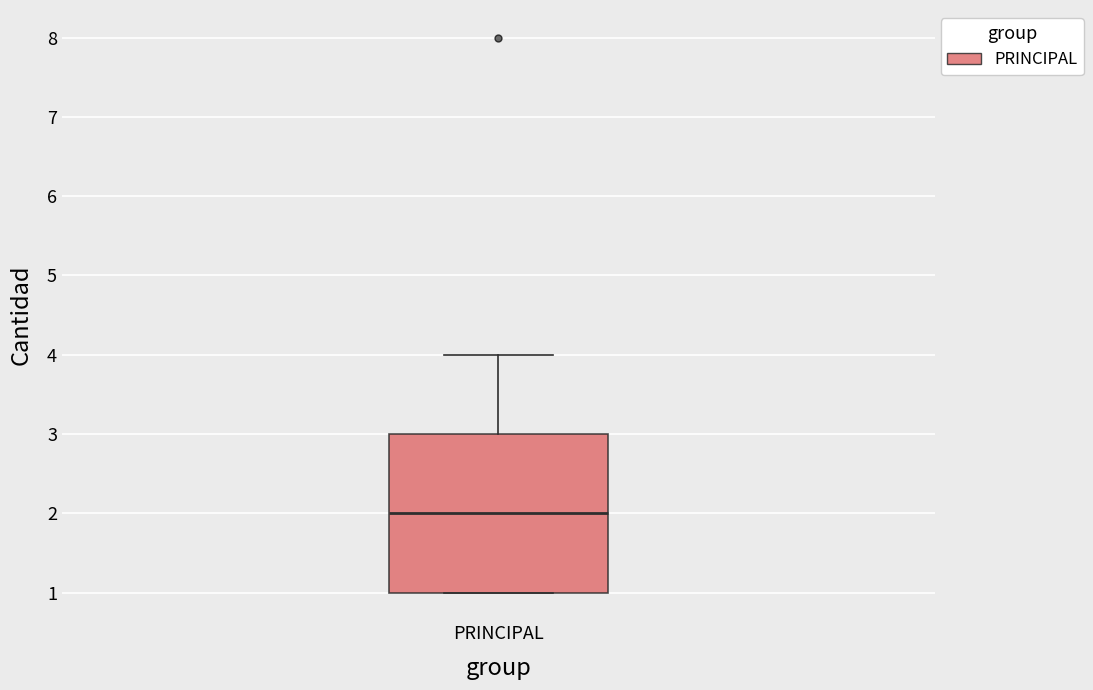

Read this box plot against the y-axis: the position of the median line, the range covered by the box, and the ends of both whiskers. The values are not printed on the chart, so give them approximately, as read against the axis.

median 2, box 1 to 3, whiskers 1 to 4